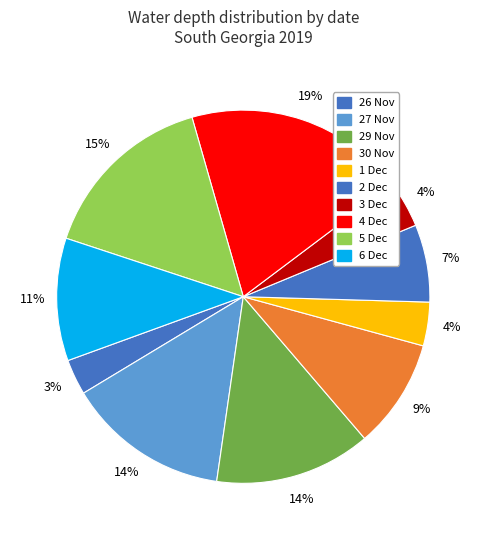

Which category has the smallest portion of the pie?

26 Nov